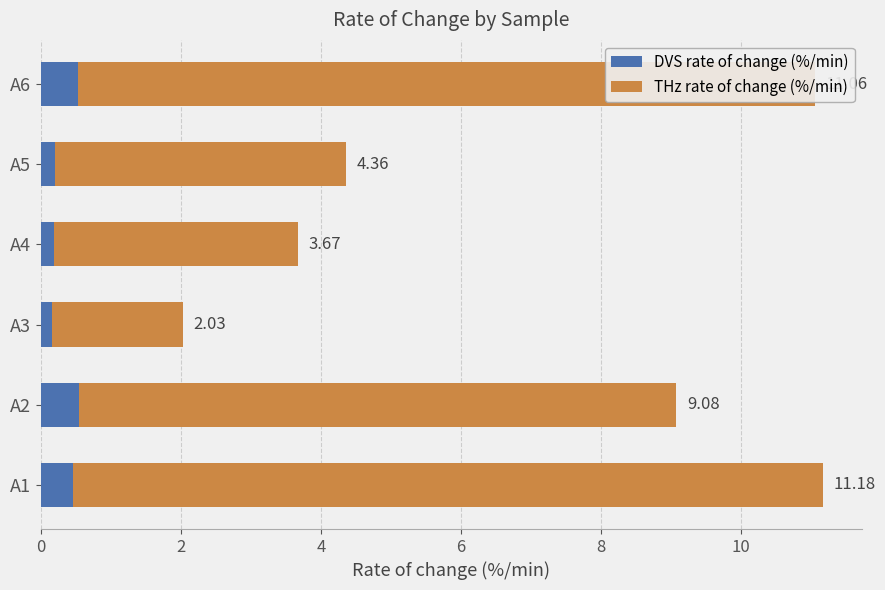

What are all the series names shown in the legend?

DVS rate of change (%/min), THz rate of change (%/min)